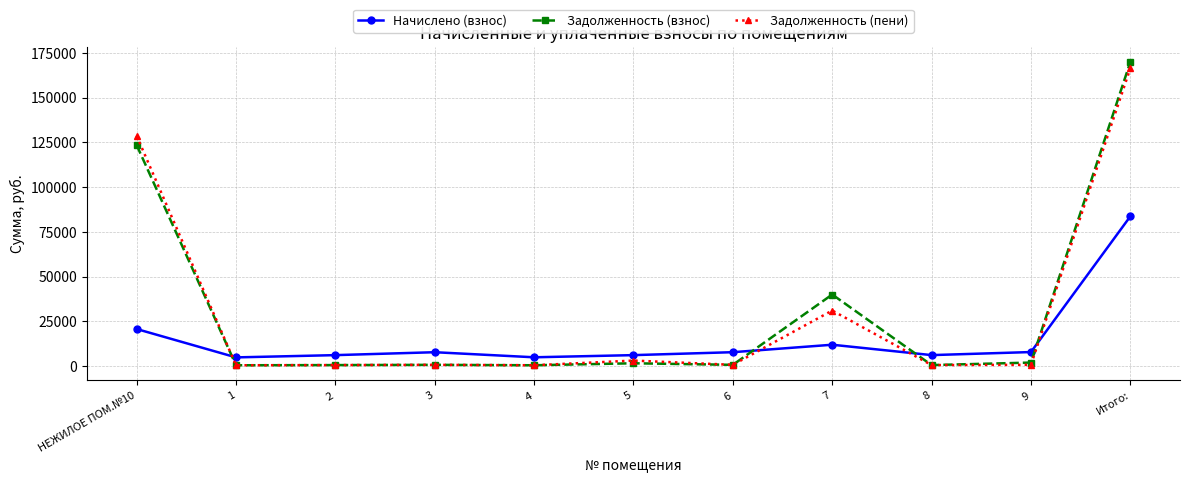

Rank the series by their maximum value, from highest to lowest.

Задолженность (взнос), Задолженность (пени), Начислено (взнос)